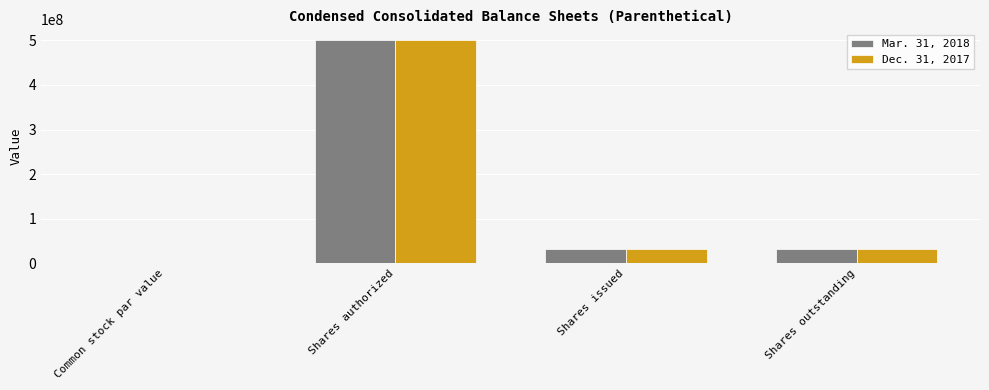

What is the highest value of the Dec. 31, 2017 series?

500000000.0